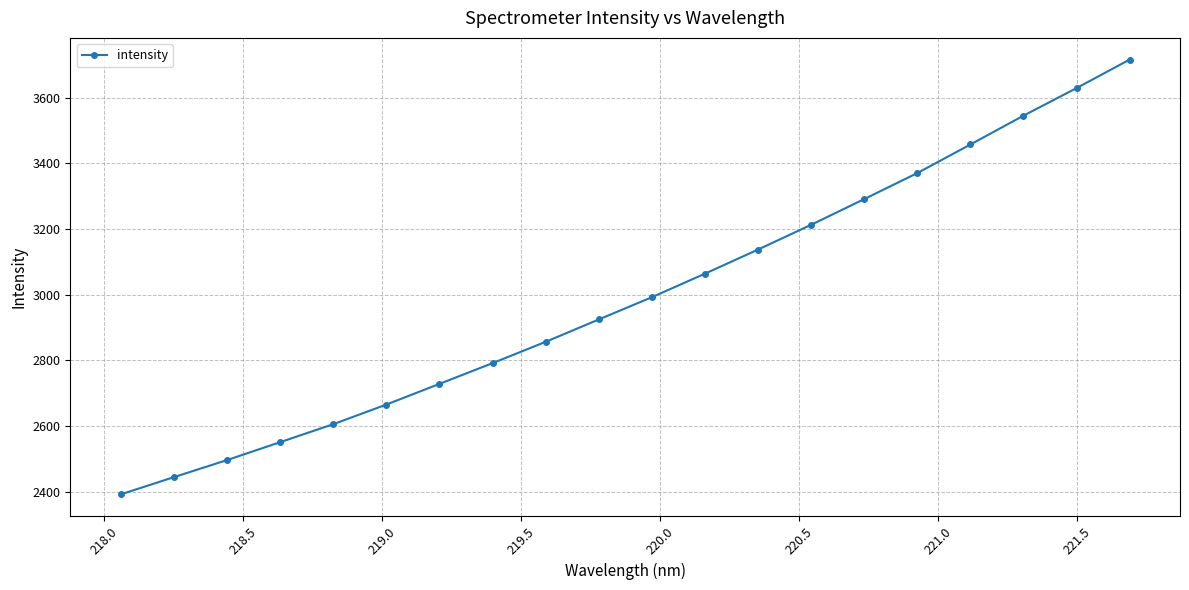

Reading left to right, transcribe all the data shown in this chart.

2391.8	2444.3	2496.3	2550.7	2605.6	2665.4	2728.4	2791.6	2856.4	2924.6	2992.4	3064.0	3137.5	3213.0	3291.2	3370.5	3457.5	3545.1	3629.2	3715.9